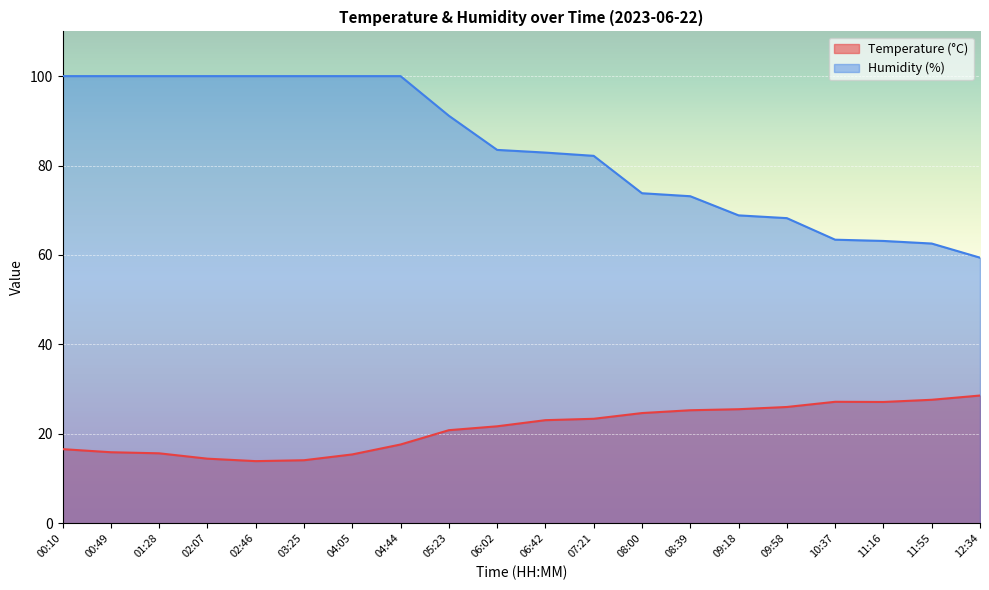

What is the average value of the Temperature (°C) series?

21.2